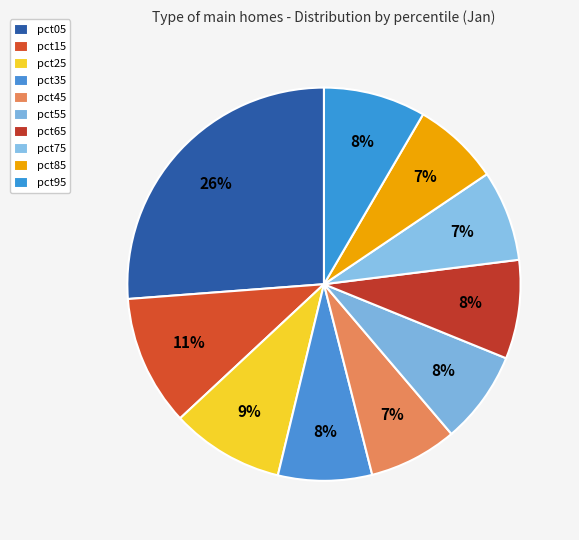

Is there any slice that represents more than half of the pie?

No